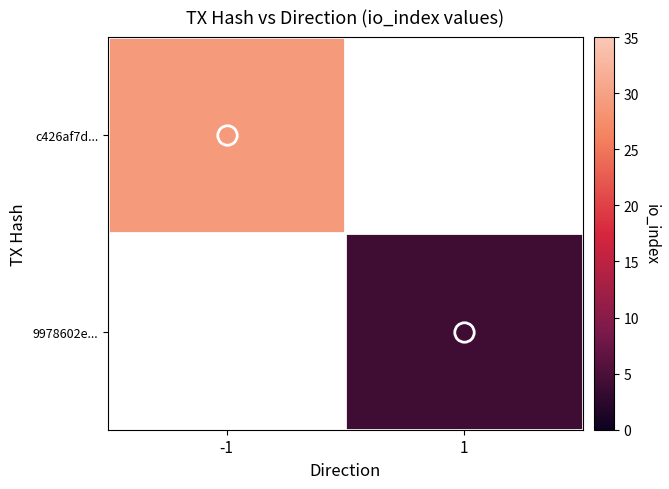

What is the approximate value of c426af7d... at -1?

29.0